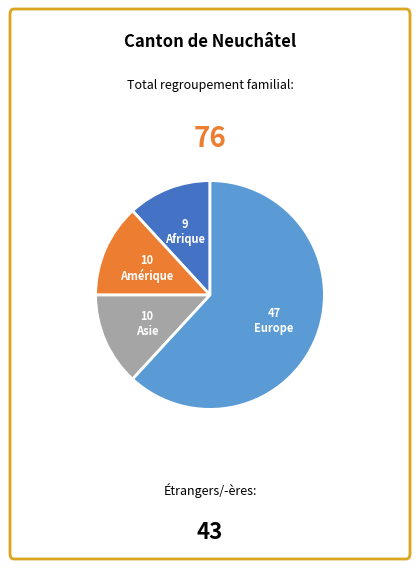

Is there any slice that represents more than half of the pie?

Yes